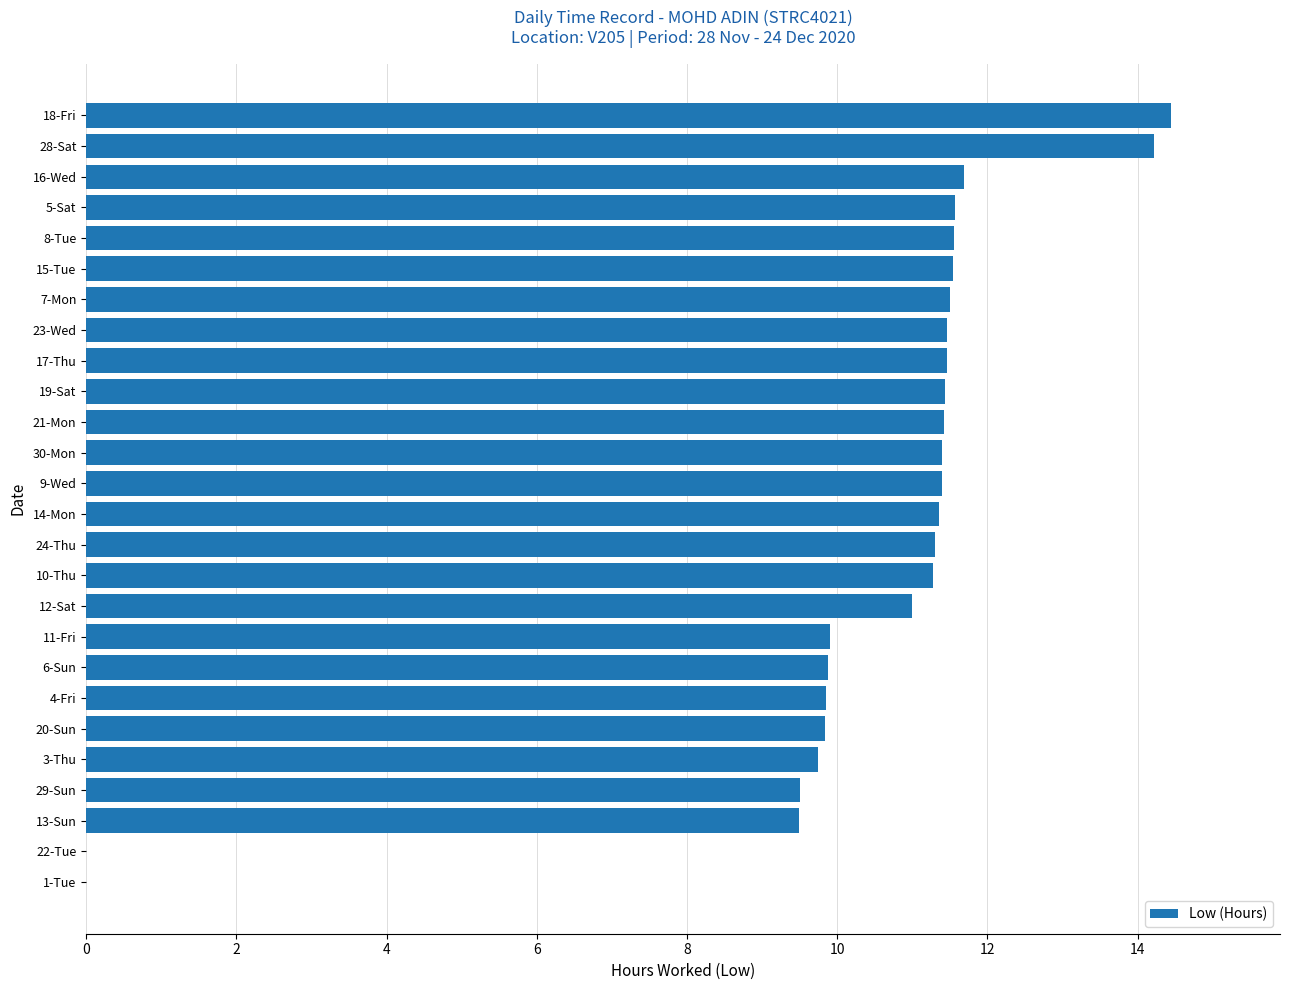

Between 19-Sat and 4-Fri, which is larger?

19-Sat